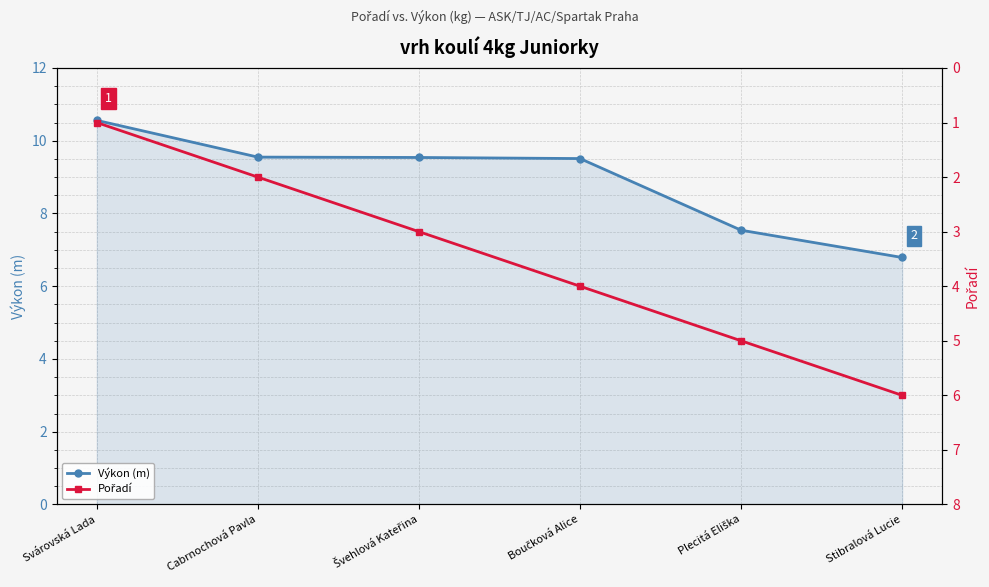

Which series has the largest total across all categories?

Výkon (m)